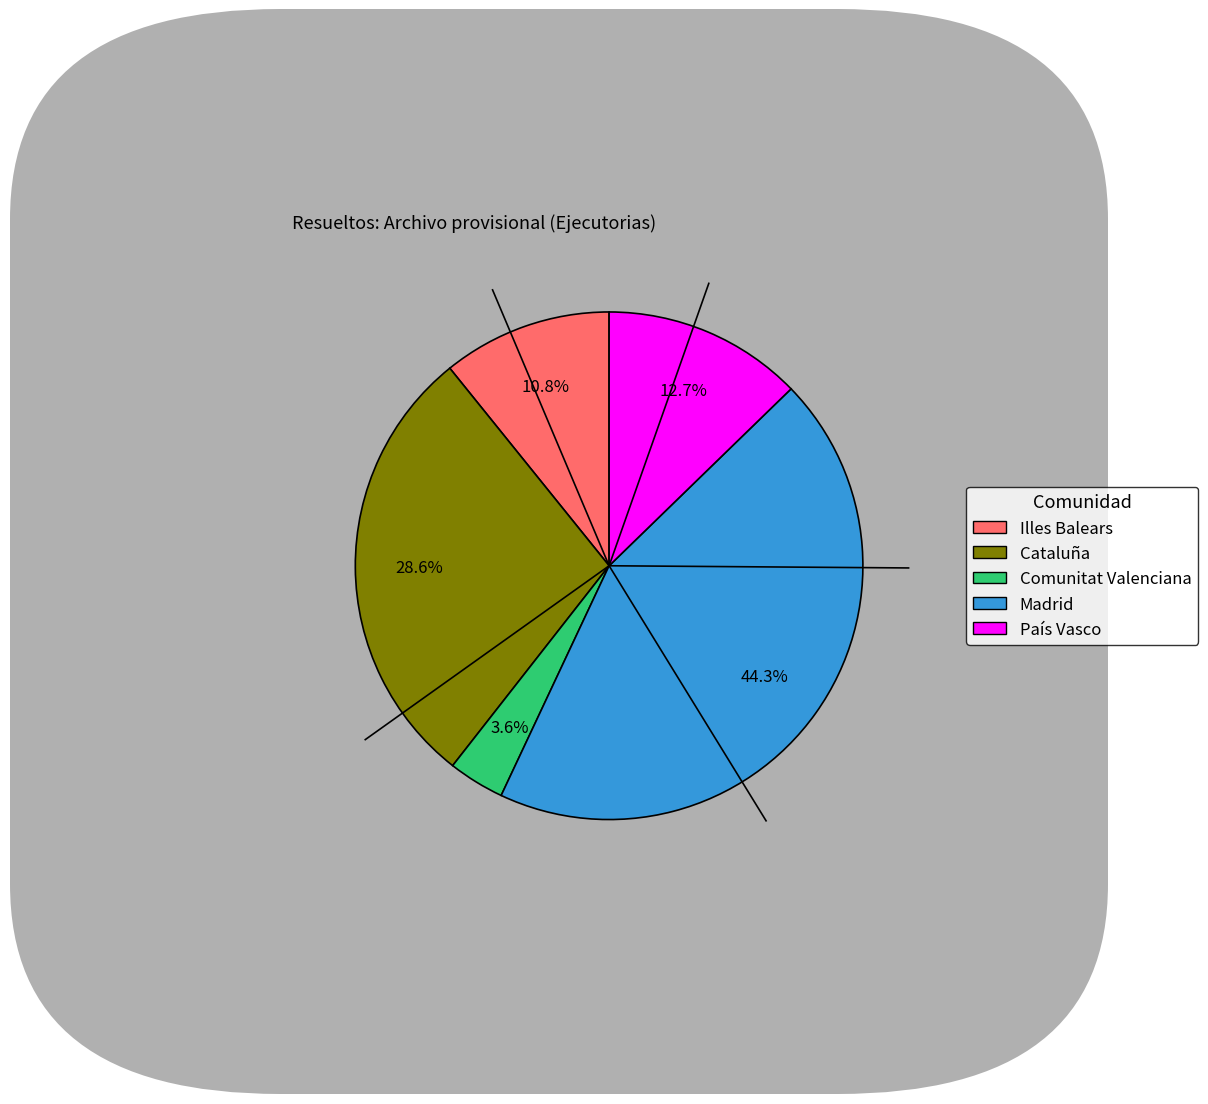

Does País Vasco account for over 50% of the chart?

No